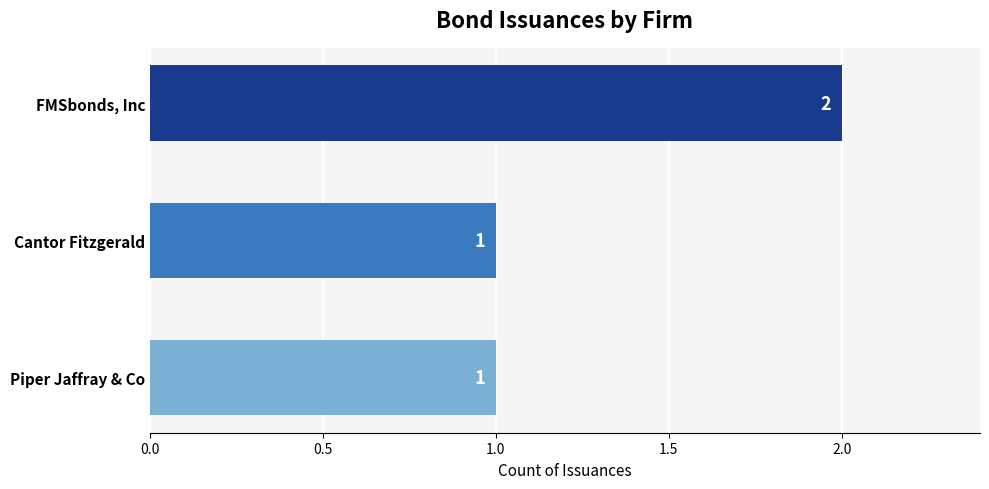

How many values exceed 1?

1